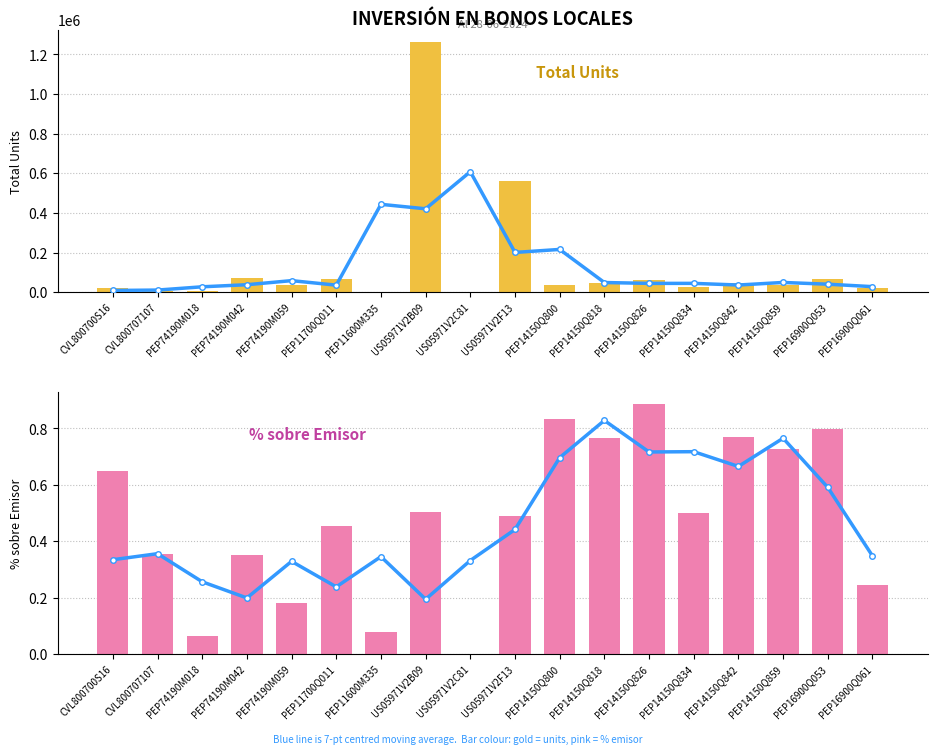

Reading left to right, what are all the values shown in this chart?

7-pt moving avg: CVL800700S16=0.3	CVL800707107=0.4	PEP74190M018=0.3	PEP74190M042=0.2	PEP74190M059=0.3	PEP11700Q011=0.2	PEP11600M335=0.3	US05971V2B09=0.2	US05971V2C81=0.3	US05971V2F13=0.4	PEP14150Q800=0.7	PEP14150Q818=0.8	PEP14150Q826=0.7	PEP14150Q834=0.7	PEP14150Q842=0.7	PEP14150Q859=0.8	PEP16900Q053=0.6	PEP16900Q061=0.3
Total Units: CVL800700S16=20324.0	CVL800707107=5000.0	PEP74190M018=6300.0	PEP74190M042=69869.0	PEP74190M059=36500.0	PEP11700Q011=68054.0	PEP11600M335=1500.0	US05971V2B09=1260761.0	US05971V2C81=353.0	US05971V2F13=563312.0	PEP14150Q800=38000.0	PEP14150Q818=45900.0	PEP14150Q826=62000.0	PEP14150Q834=24940.0	PEP14150Q842=46086.0	PEP14150Q859=37000.0	PEP16900Q053=63917.0	PEP16900Q061=19564.0
% sobre Emisor: CVL800700S16=0.6	CVL800707107=0.4	PEP74190M018=0.1	PEP74190M042=0.3	PEP74190M059=0.2	PEP11700Q011=0.5	PEP11600M335=0.1	US05971V2B09=0.5	US05971V2C81=0.0	US05971V2F13=0.5	PEP14150Q800=0.8	PEP14150Q818=0.8	PEP14150Q826=0.9	PEP14150Q834=0.5	PEP14150Q842=0.8	PEP14150Q859=0.7	PEP16900Q053=0.8	PEP16900Q061=0.2